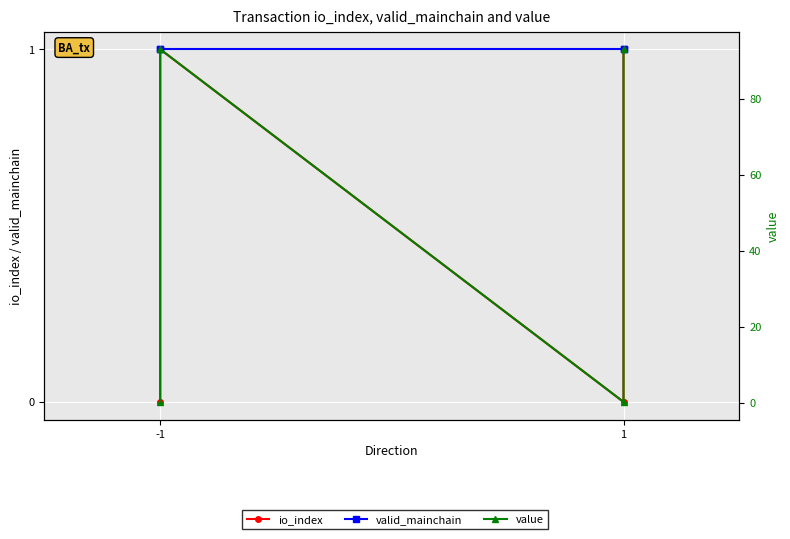

Where does the value series first go above 92?

-1